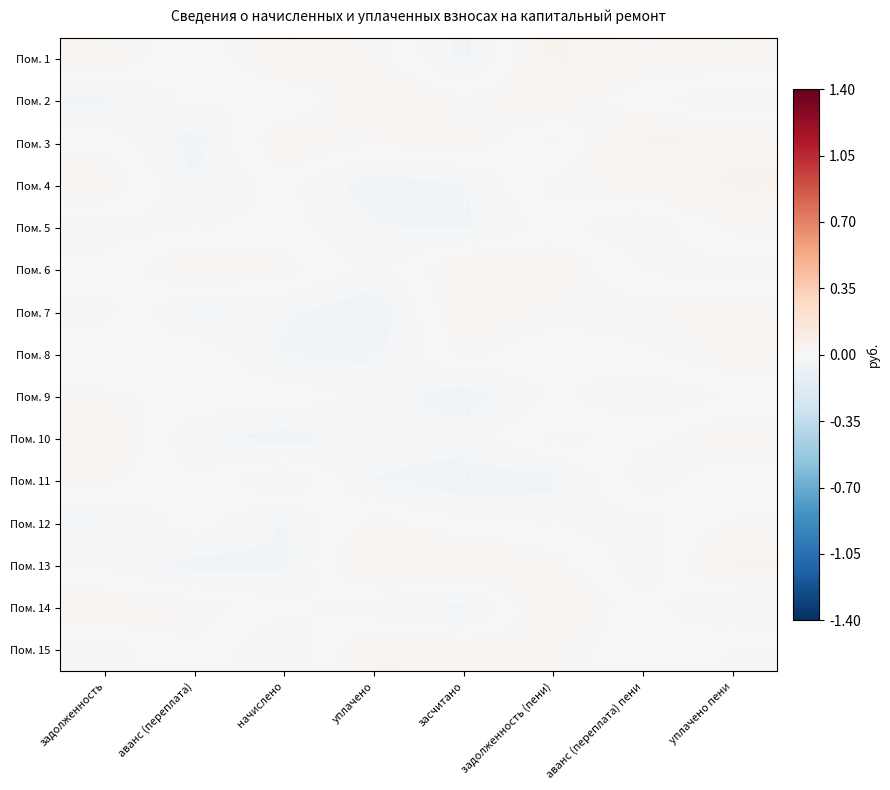

What is the spread (max minus min) of values at уплачено пени?

0.1